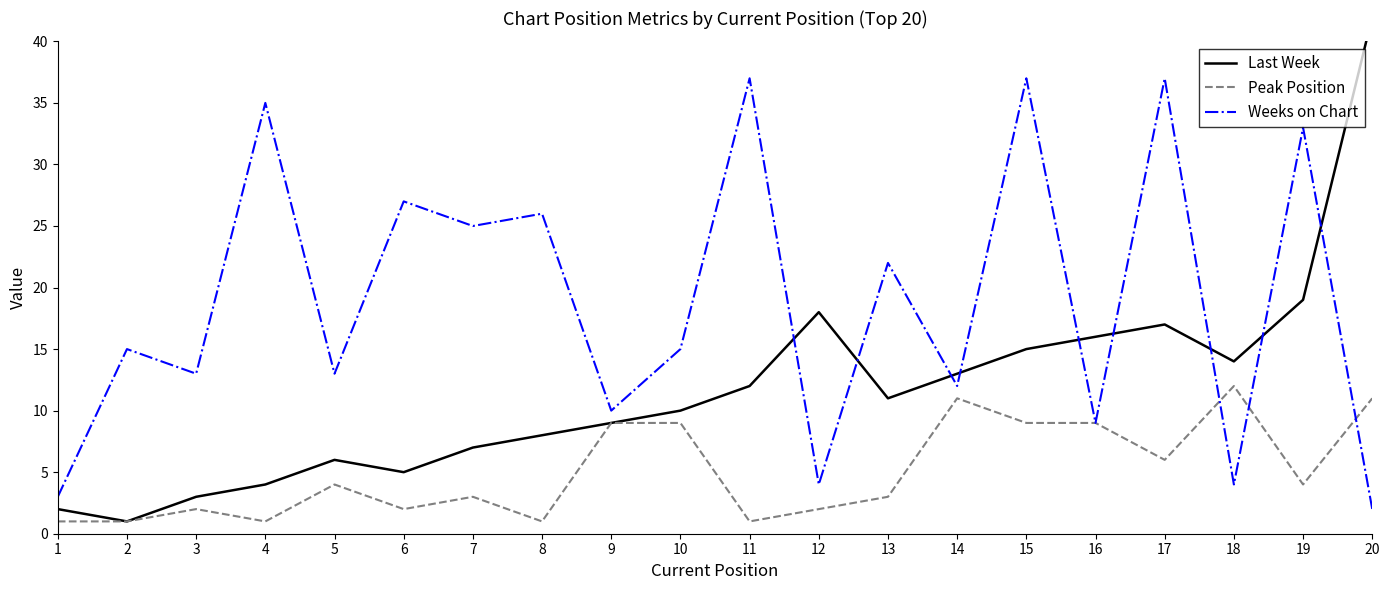

Between 11 and 13, which series saw the biggest shift?

Weeks on Chart